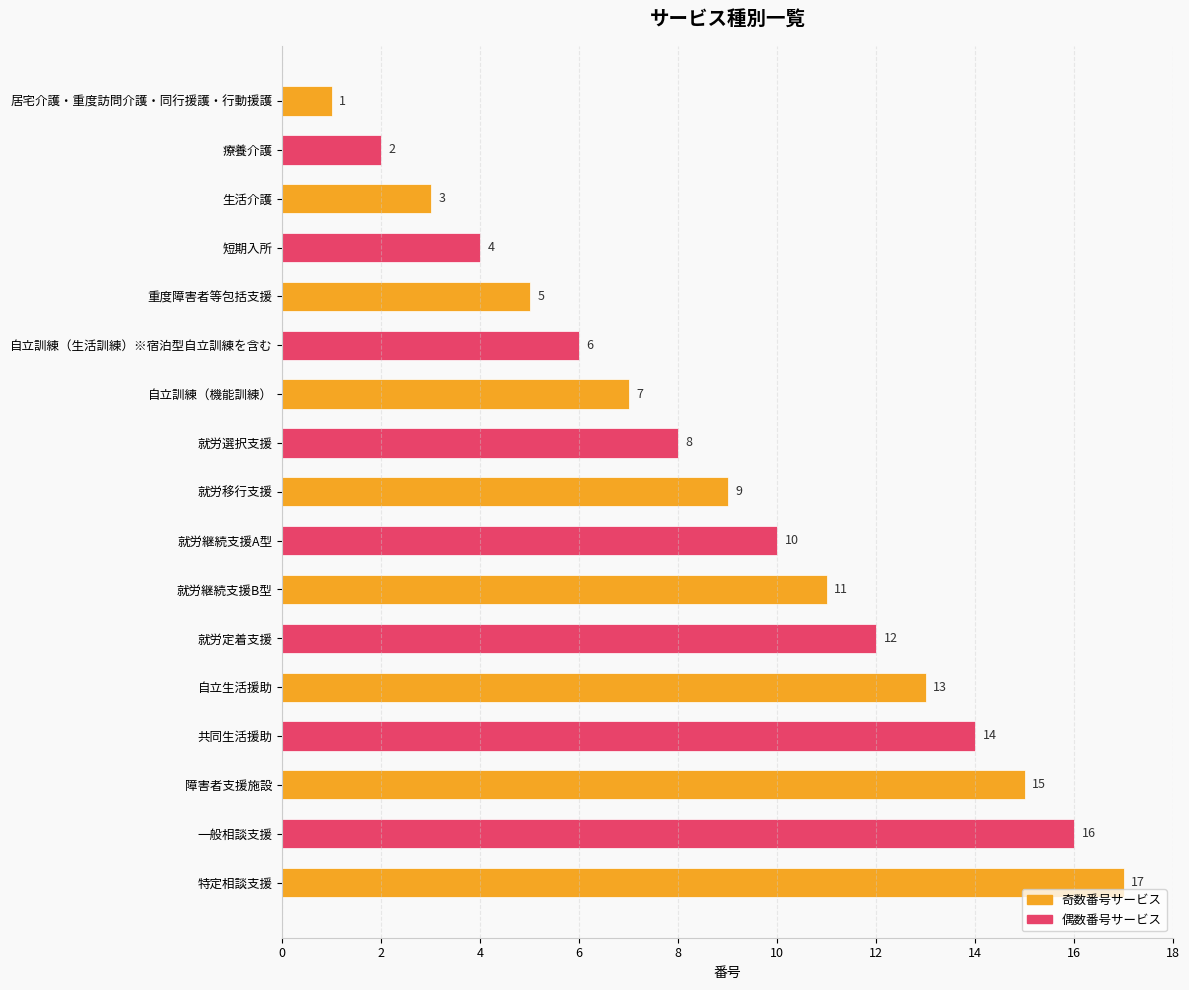

Approximately how many times larger is the value at 重度障害者等包括支援 compared to 生活介護?

1.7